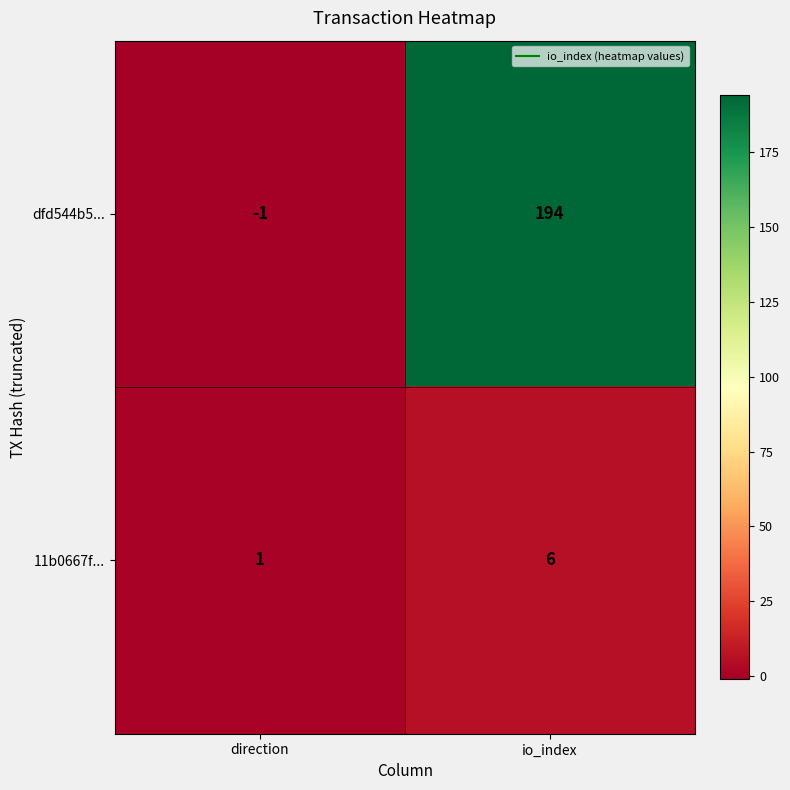

What is the difference between the highest and lowest values at direction?

2